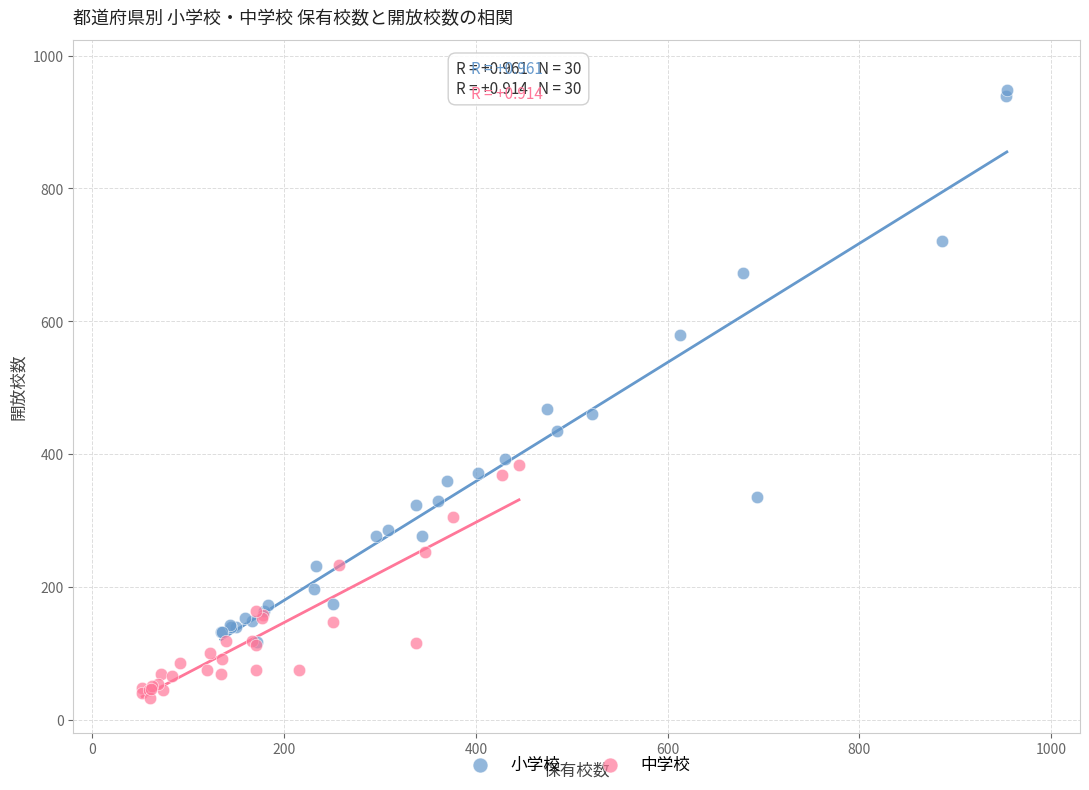

Which series reaches the maximum Y coordinate?

小学校